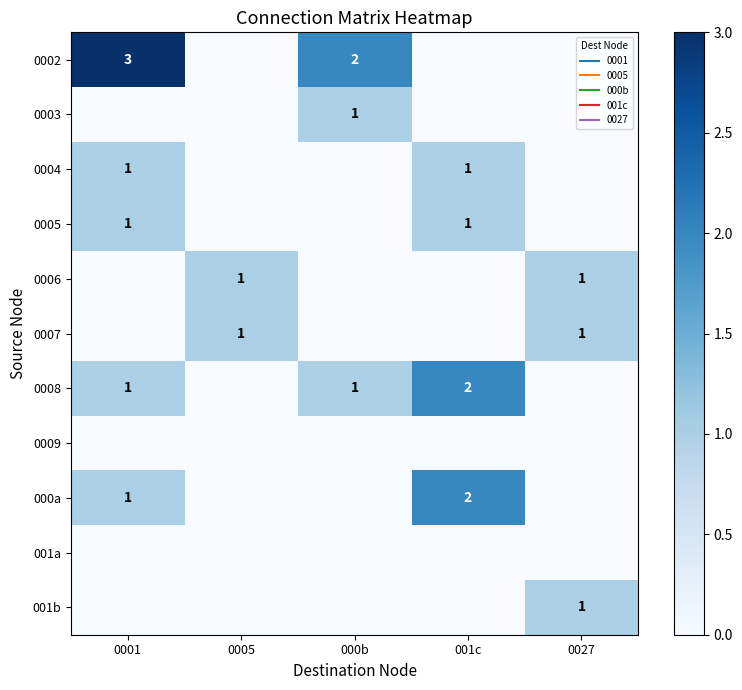

What value does the 0002 series have at 0001?

3